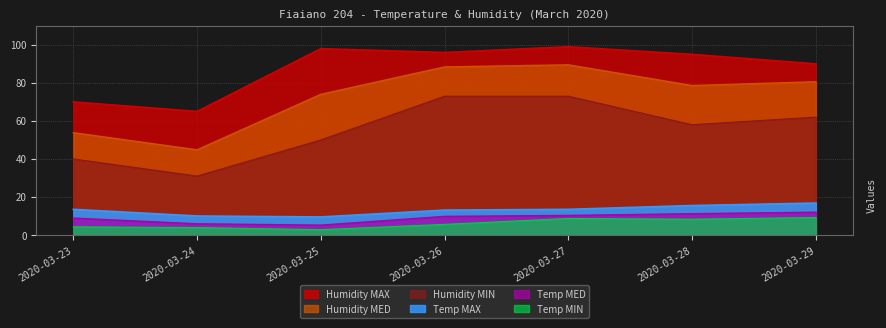

What is the value of the Temp MIN point at the 2nd from the left?

3.9